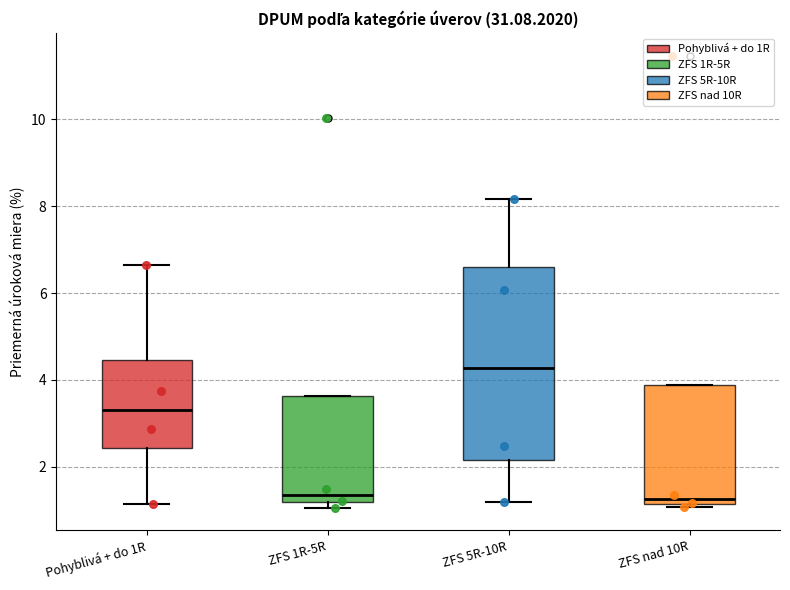

Which box's median line is the highest?

ZFS 5R-10R